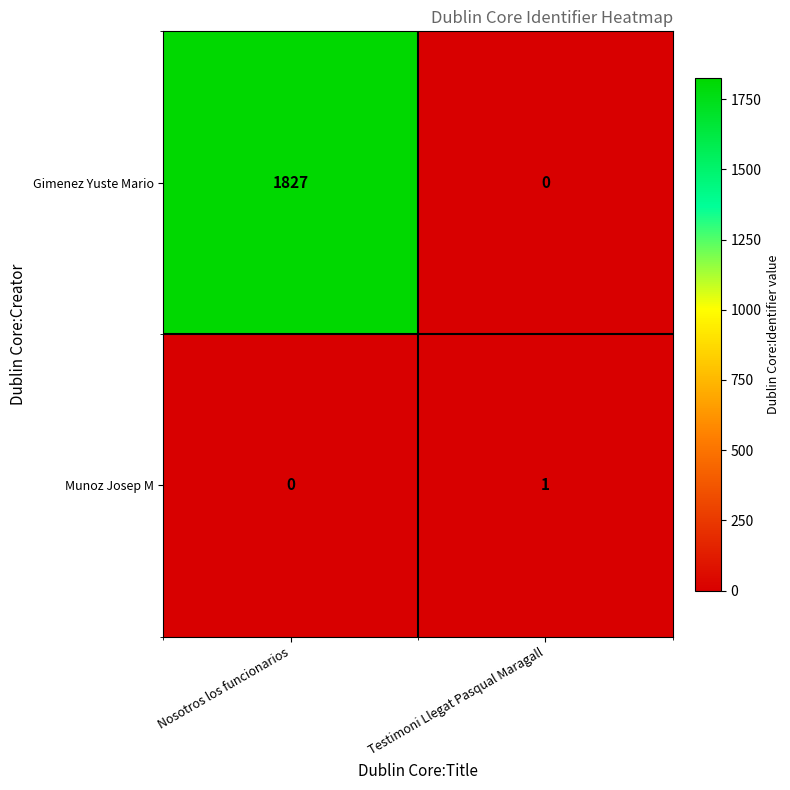

How many series are shown in this chart?

2